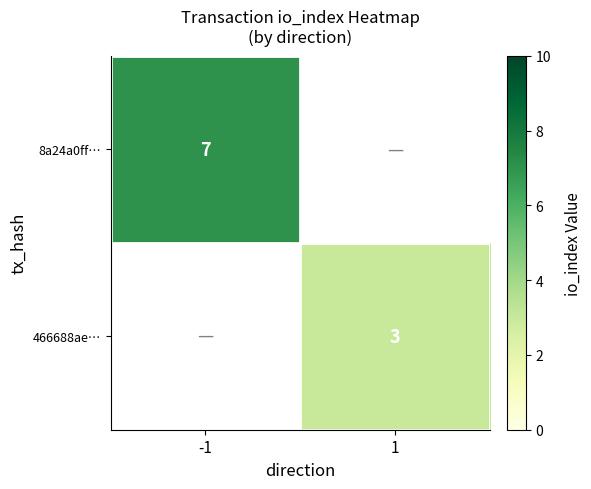

True or false: 466688ae… has a value of 5 at 1.

False